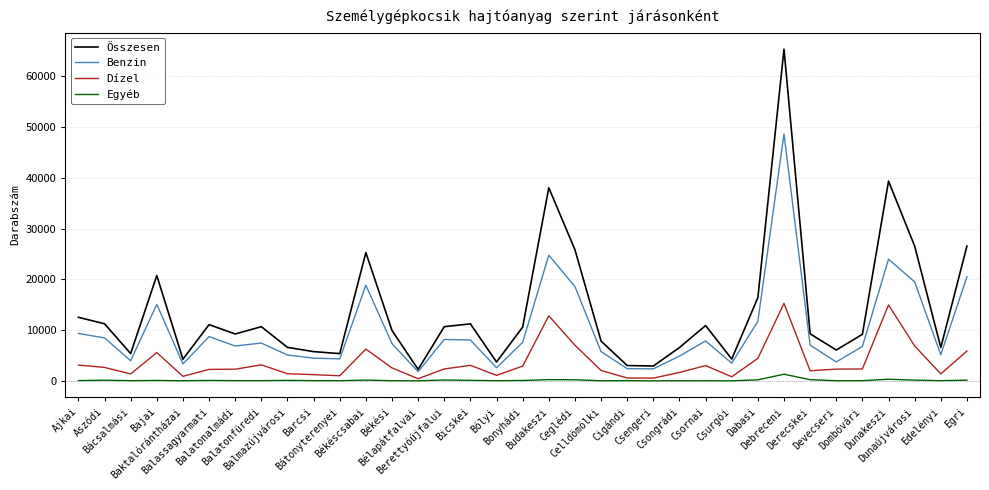

How many lines are shown in the chart?

4